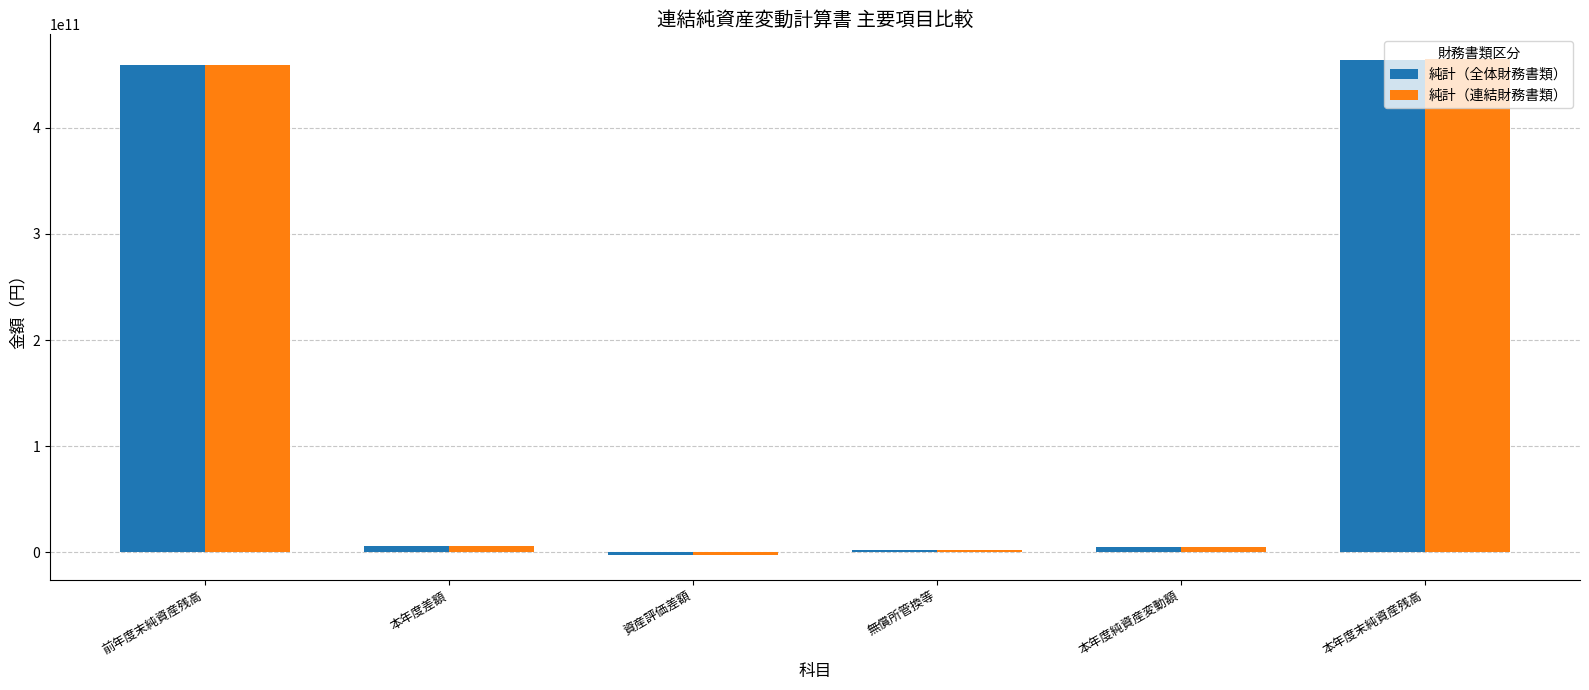

Between 無償所管換等 and 本年度末純資産残高, which series saw the biggest shift?

純計（連結財務書類）